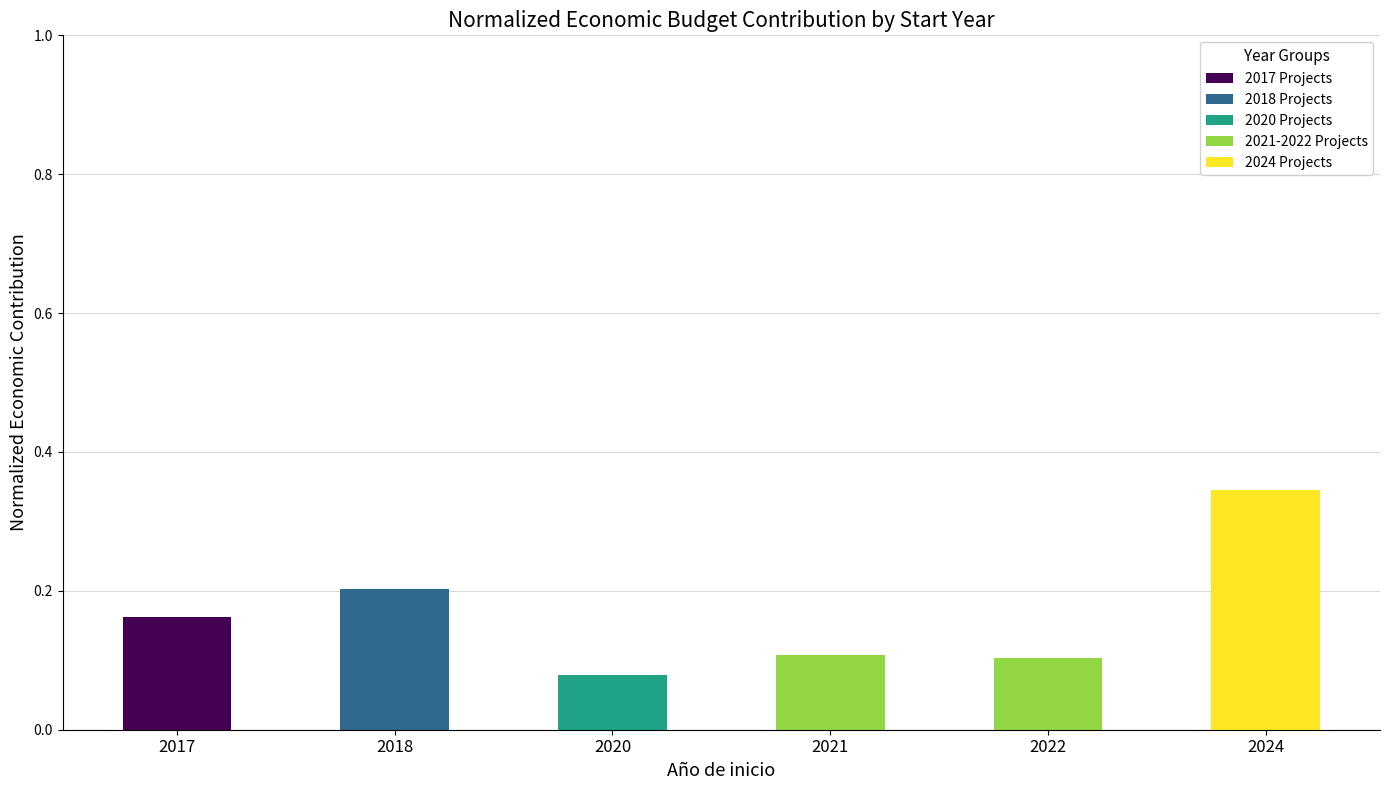

At which label does 2017 Projects reach its peak?

2017